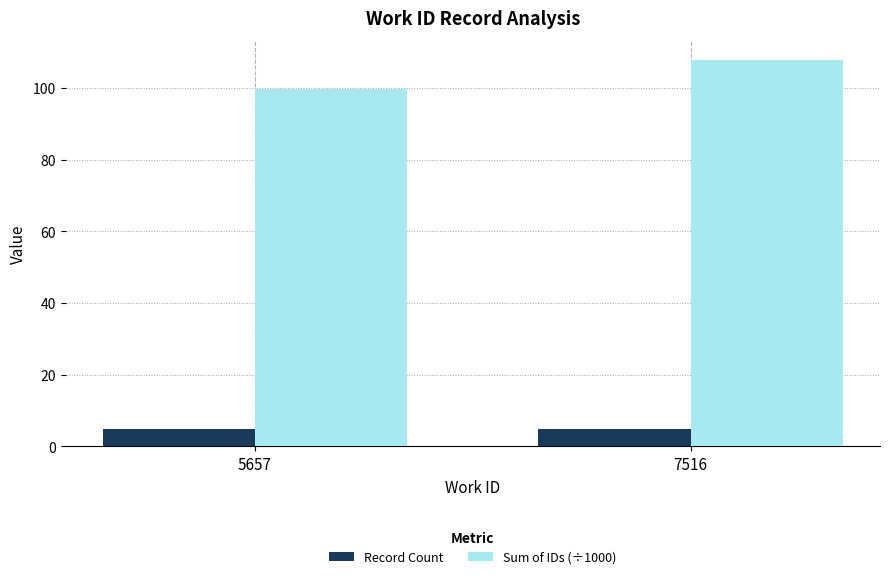

What is the sum of the Record Count values at 5657 and 7516?

10.0